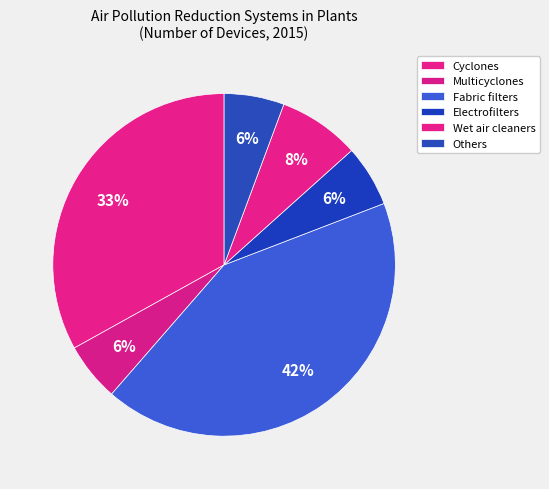

Count the number of slices in the pie.

6